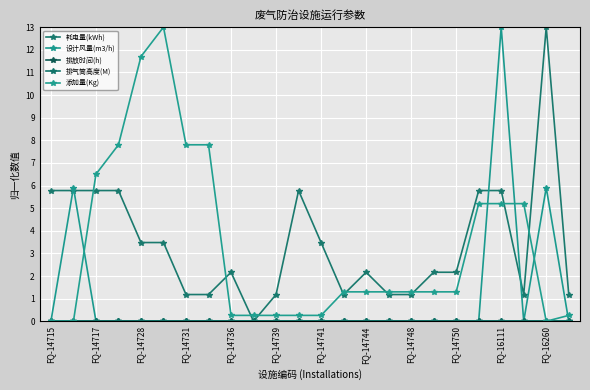

True or false: 耗电量(kWh) has more than 2 interior local peaks.

True